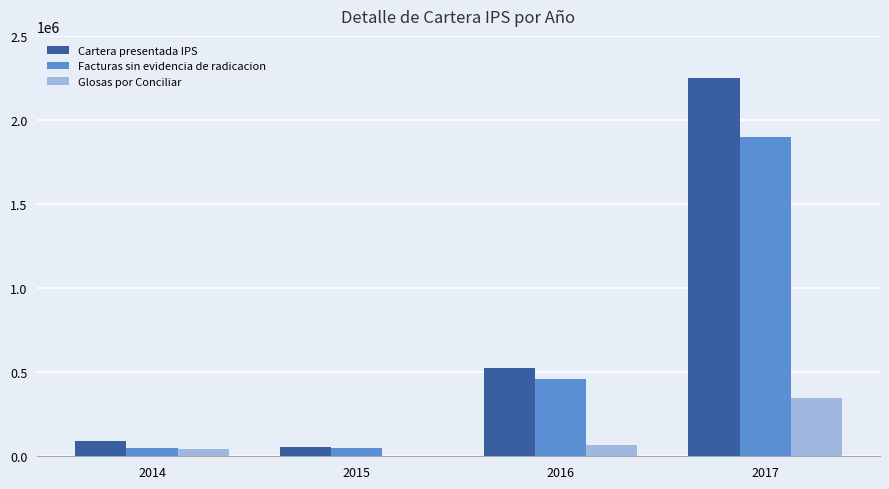

Which series changed the most between 2014 and 2017?

Cartera presentada IPS